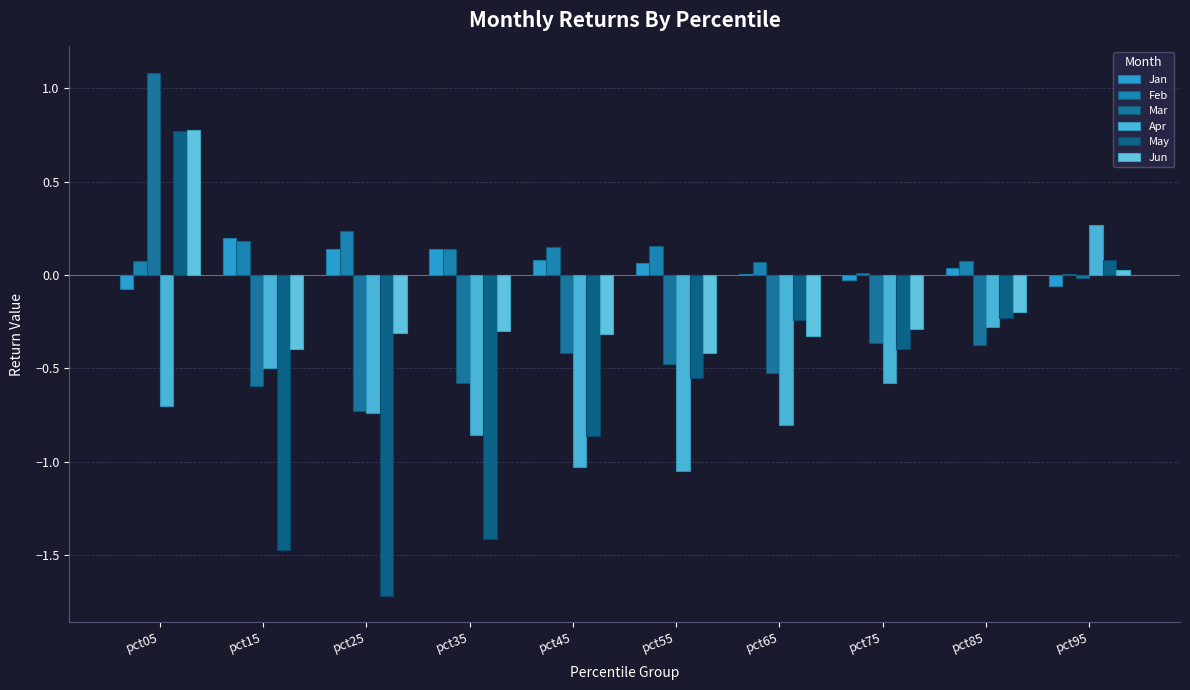

Is the value of Jan at pct65 greater than the value of Feb at pct55?

No